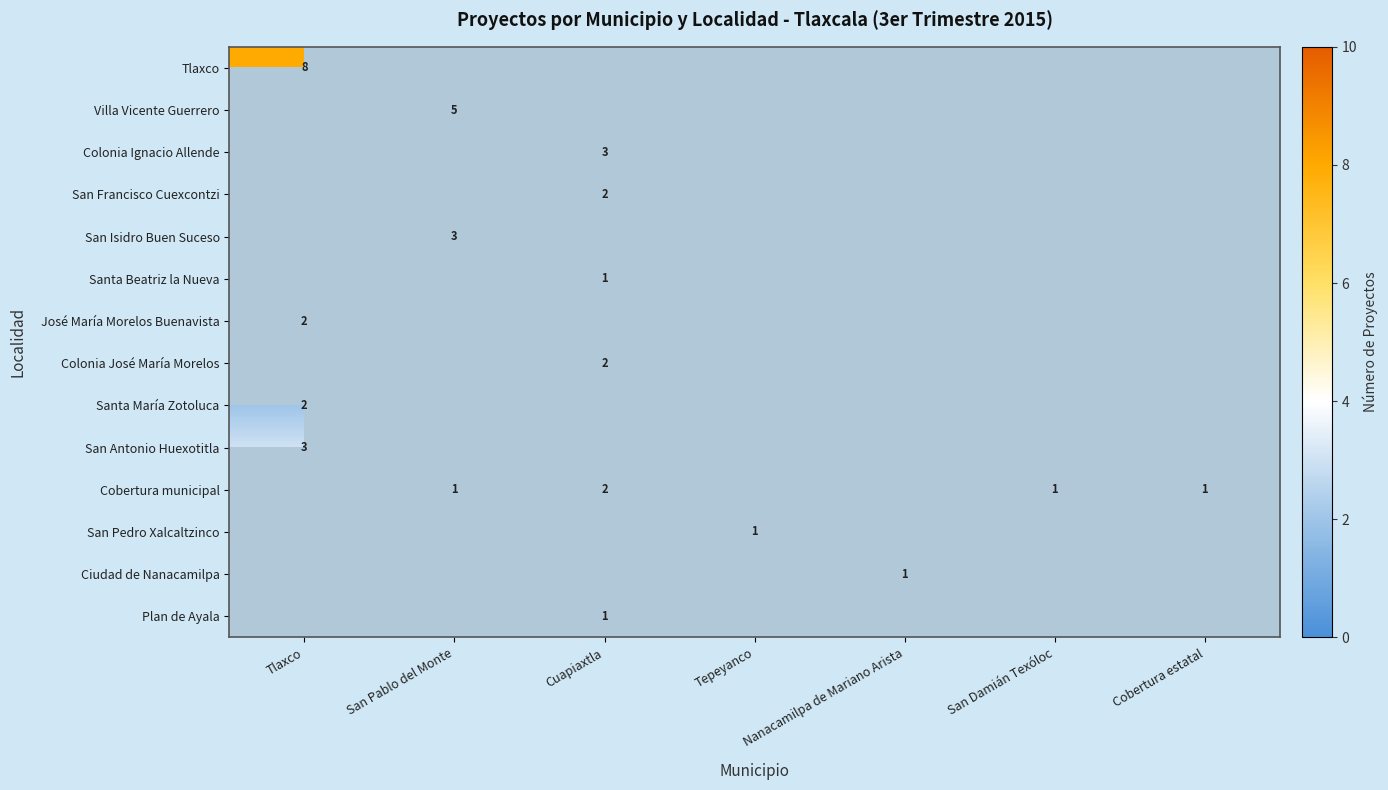

The Santa Beatriz la Nueva series shows 0 at Cuapiaxtla. True or false?

False